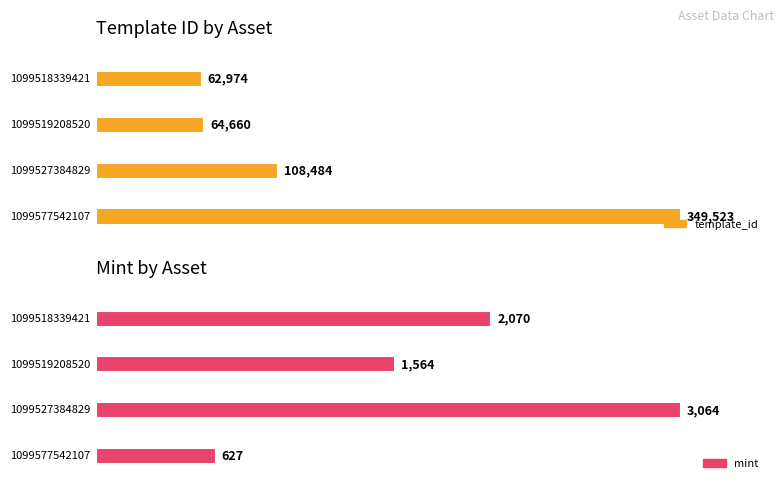

At 1099577542107, list the series in order from smallest to largest.

mint, template_id